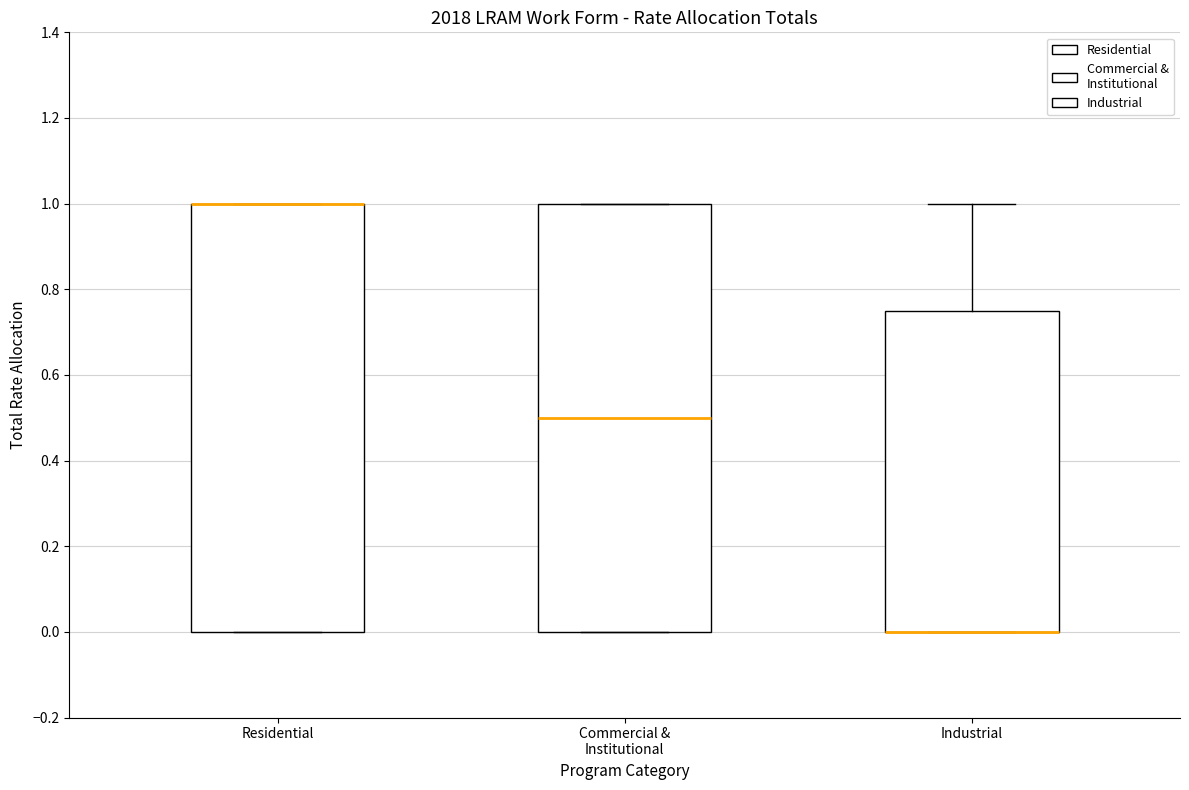

Reading left to right, read every box against the y-axis: the position of its median line, the range the box covers, and the ends of its whiskers. The values are not printed on the chart, so give them approximately, as read against the axis.

Residential: median 1.00 (drawn on the box's upper edge), box 0.00 to 1.00, whiskers 0.00 to 1.00
Commercial & Institutional: median 0.50, box 0.00 to 1.00, whiskers 0.00 to 1.00
Industrial: median 0.00 (drawn on the box's lower edge), box 0.00 to 0.76, whiskers 0.00 to 1.00